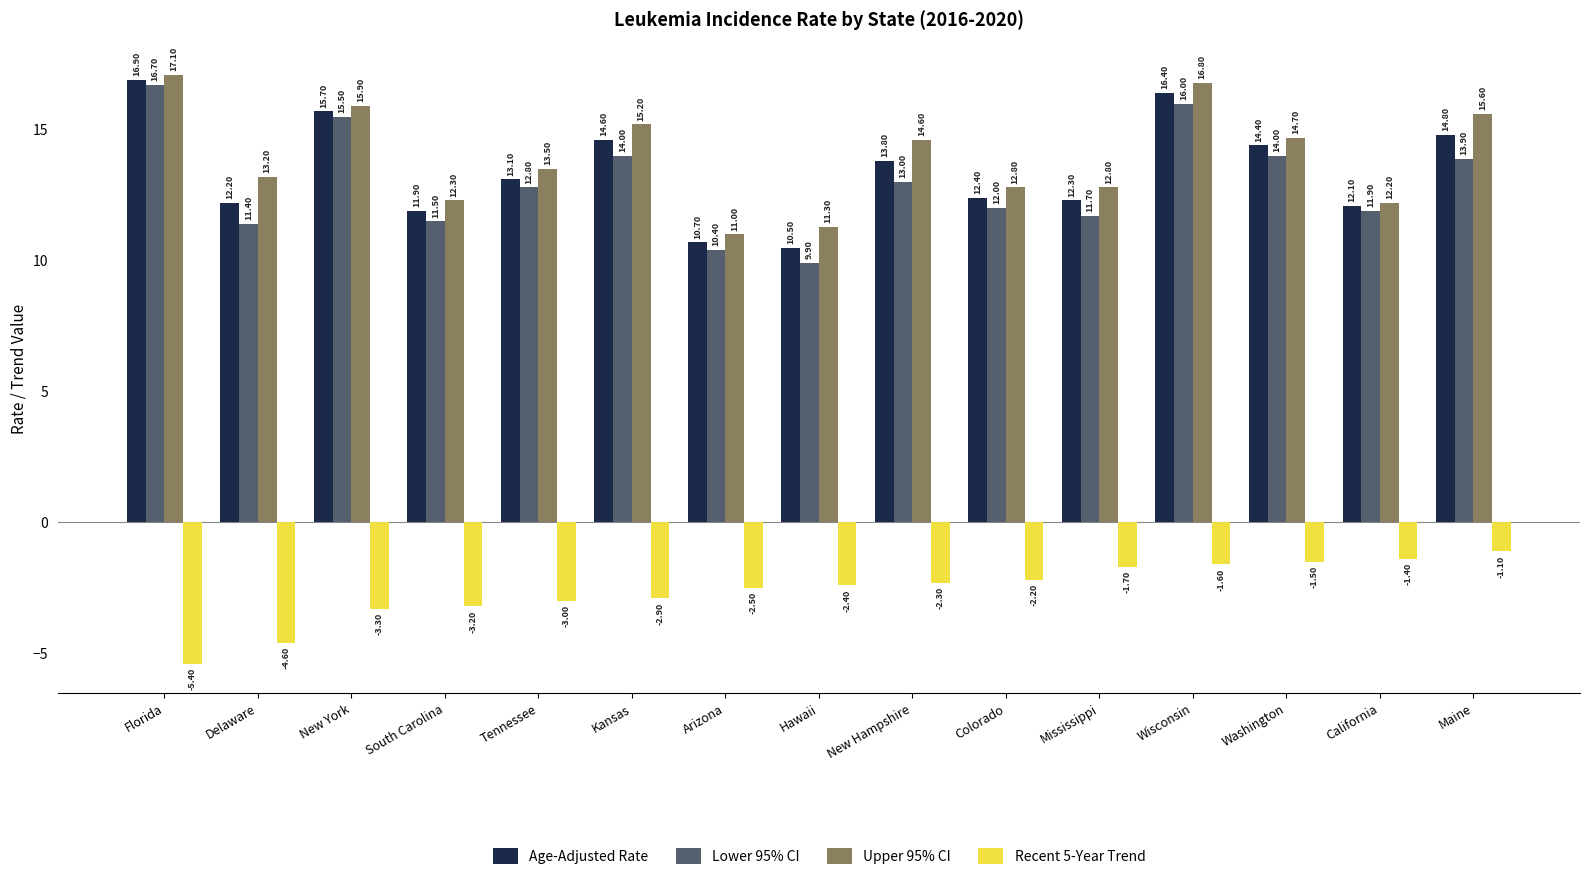

At which category is the sum across all series the highest?

Wisconsin